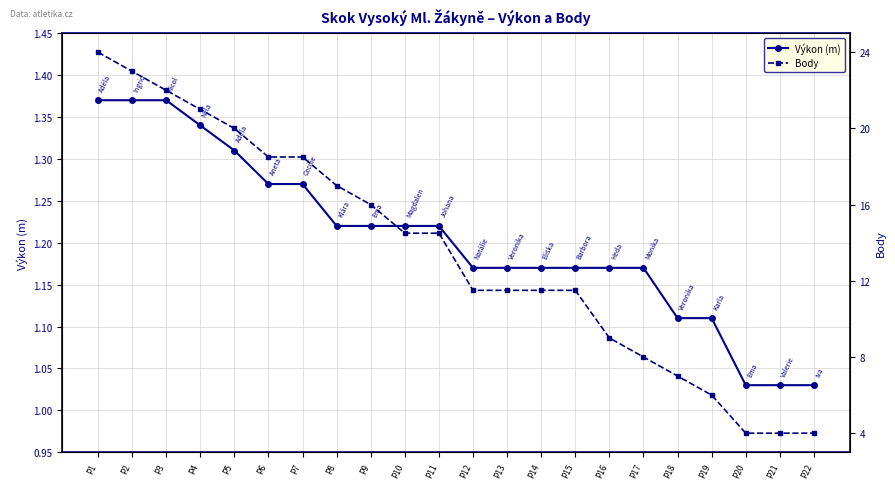

What is the maximum value for Body?

24.0